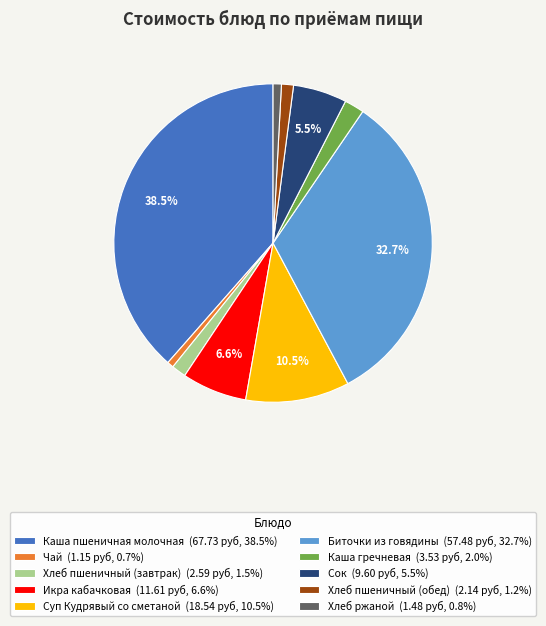

Between Хлеб пшеничный (обед) and Чай, which is larger?

Хлеб пшеничный (обед)